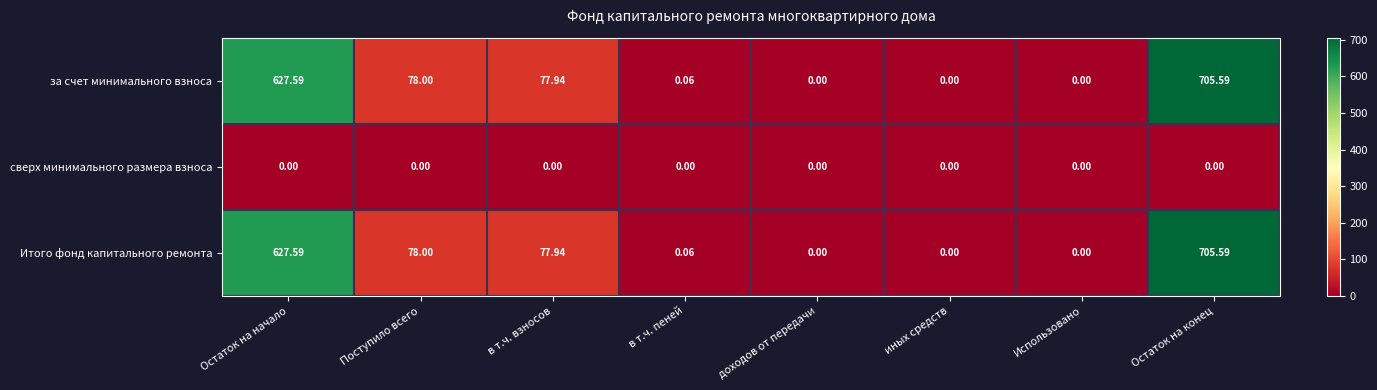

At which label does за счет минимального взноса reach its peak?

Остаток на конец